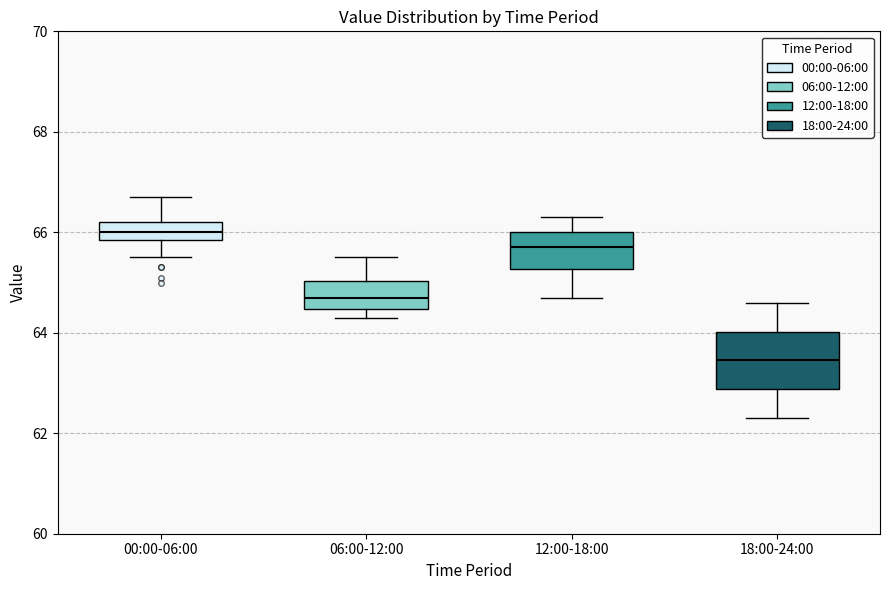

Reading left to right, read every box against the y-axis: the position of its median line, the range the box covers, and the ends of its whiskers. The values are not printed on the chart, so give them approximately, as read against the axis.

00:00-06:00: median 66.0, box 65.8 to 66.2, whiskers 65.6 to 66.8
06:00-12:00: median 64.8, box 64.4 to 65.0, whiskers 64.4 (just below the box's lower edge) to 65.6
12:00-18:00: median 65.8, box 65.2 to 66.0, whiskers 64.8 to 66.4
18:00-24:00: median 63.4, box 62.8 to 64.0, whiskers 62.4 to 64.6